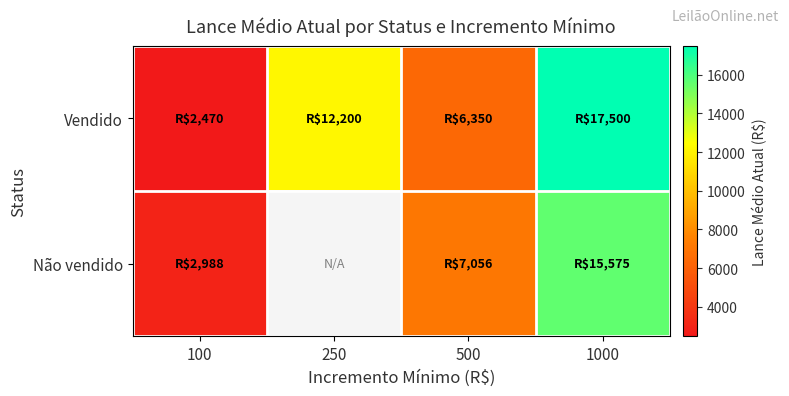

Which series changed the most between 100 and 1000?

Vendido